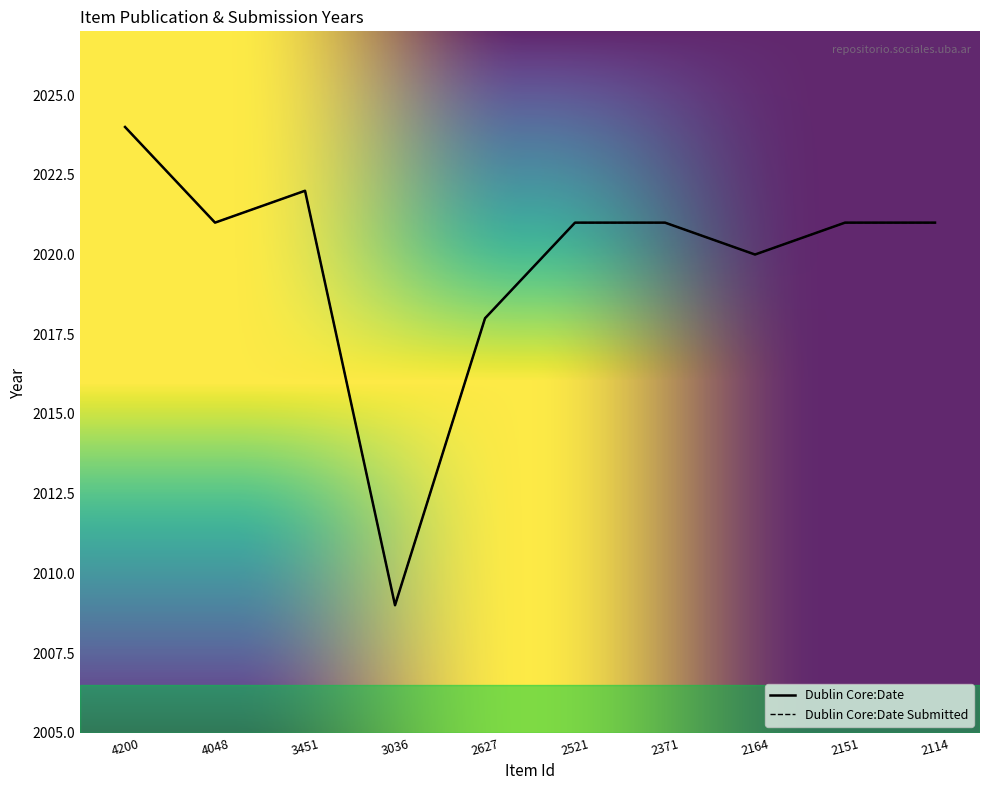

Rank the categories by Dublin Core:Date value from highest to lowest.

4200, 3451, 4048, 2521, 2371, 2151, 2114, 2164, 2627, 3036